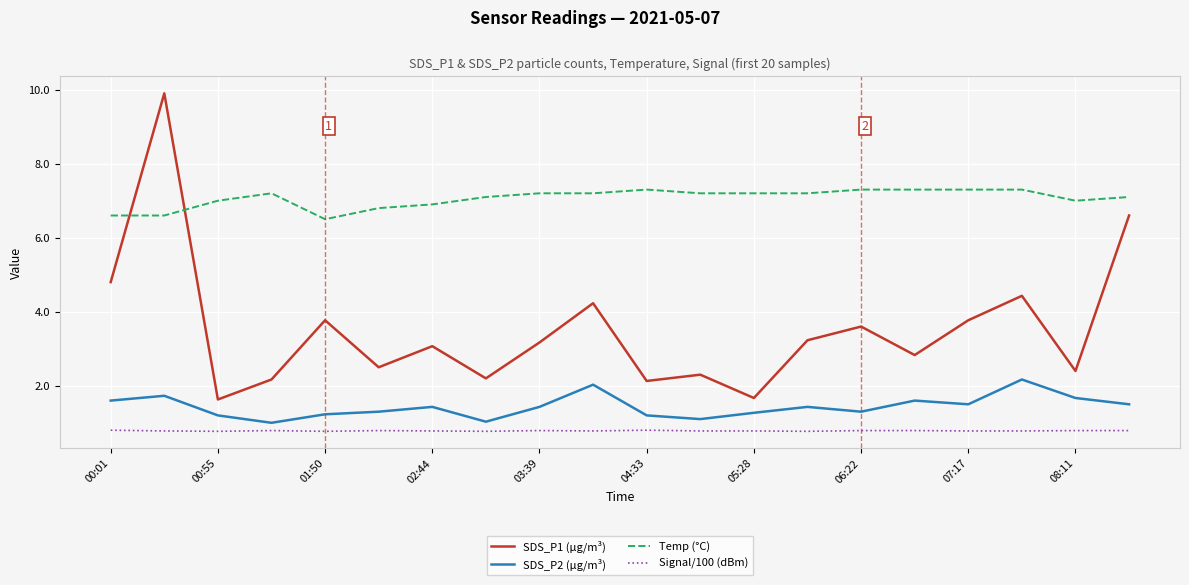

List the series in order of their peak value, highest first.

SDS_P1 (µg/m³), Temp (°C), SDS_P2 (µg/m³), Signal/100 (dBm)